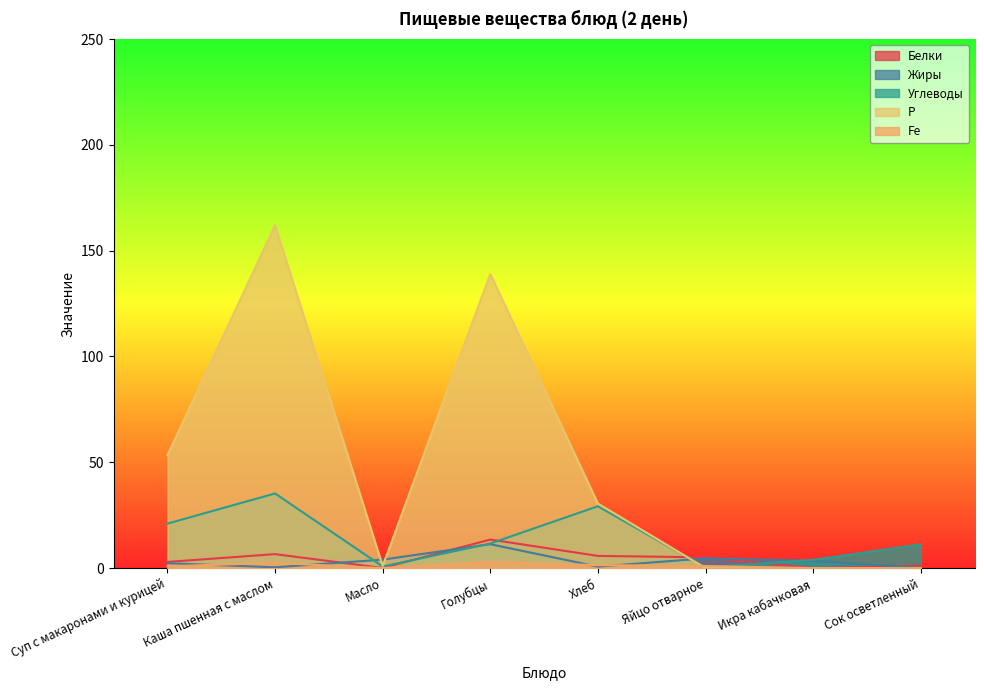

True or false: Р has a value of 162.0 at Каша пшенная с маслом.

True